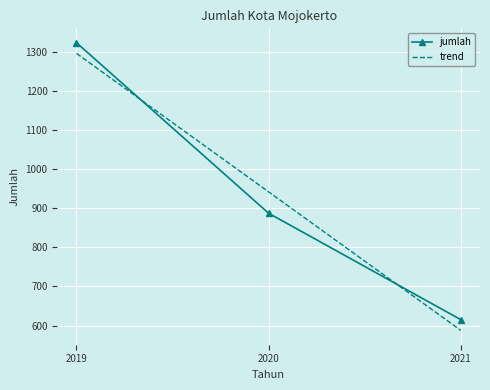

Which label corresponds to the largest value in the chart?

2019